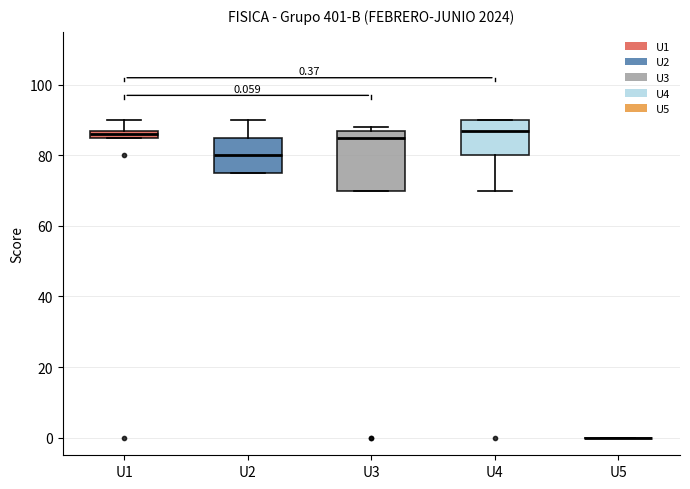

Comparing the boxes themselves (not the whiskers), which one is the tallest?

U3